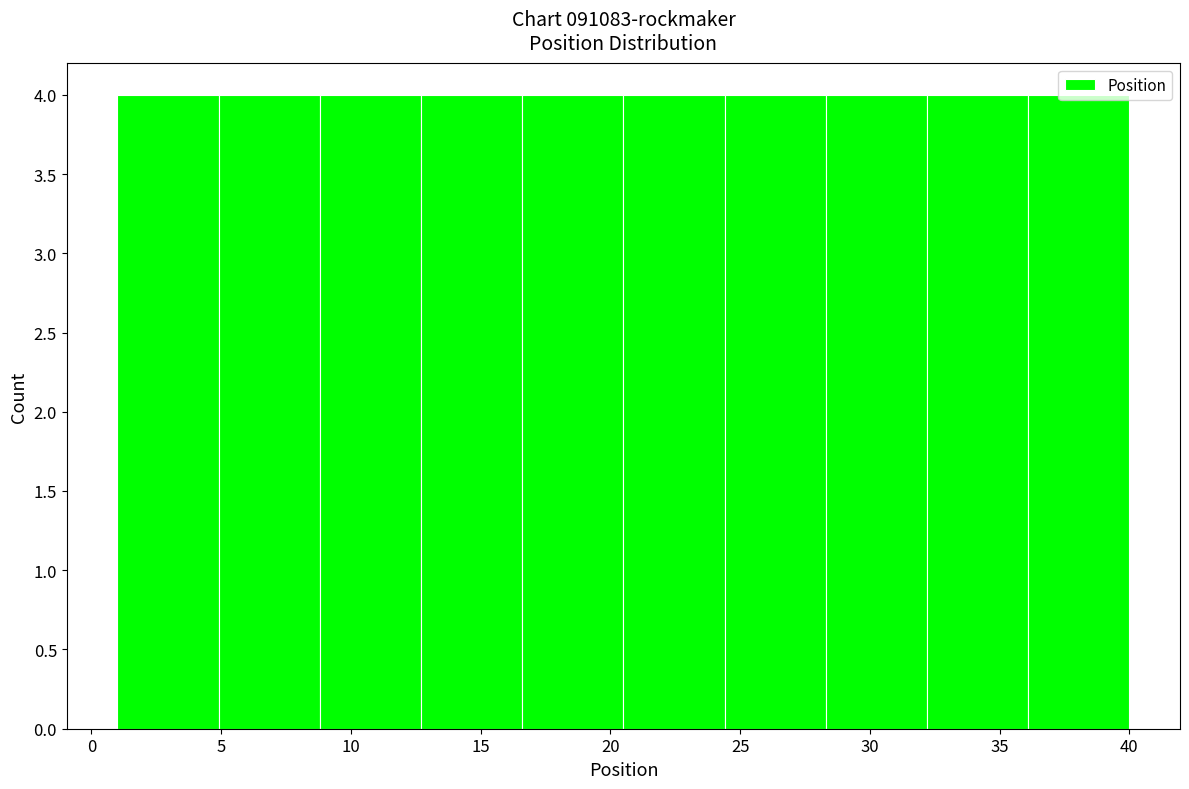

Reading left to right, transcribe this chart: for each bar, give the range it covers on the x-axis and its height. Neither the bar edges nor the heights are printed on the chart, so give them approximately, as read against the axes.

1.0 to 4.9: 4
4.9 to 8.8: 4
8.8 to 12.7: 4
12.7 to 16.6: 4
16.6 to 20.5: 4
20.5 to 24.4: 4
24.4 to 28.3: 4
28.3 to 32.2: 4
32.2 to 36.1: 4
36.1 to 40.0: 4